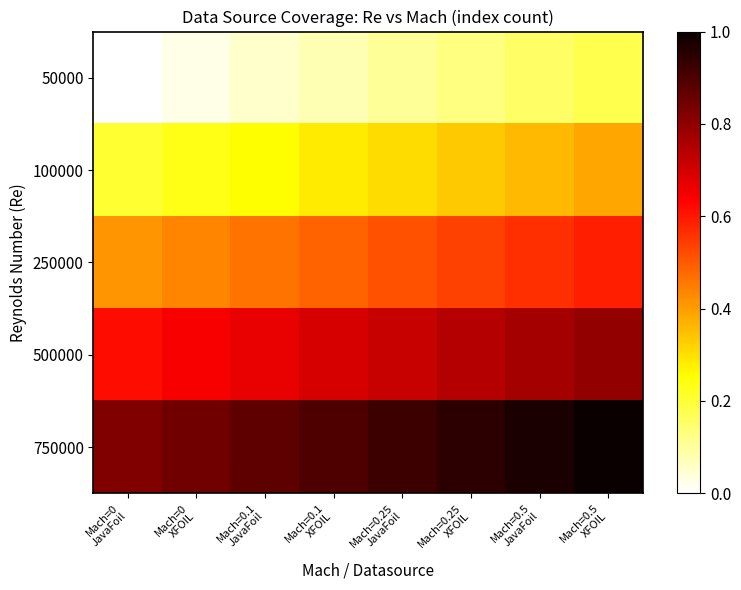

Reading left to right, list all the values displayed in this chart.

50000: Mach=0
JavaFoil=0.0	Mach=0
XFOIL=0.0	Mach=0.1
JavaFoil=0.1	Mach=0.1
XFOIL=0.1	Mach=0.25
JavaFoil=0.1	Mach=0.25
XFOIL=0.1	Mach=0.5
JavaFoil=0.2	Mach=0.5
XFOIL=0.2
100000: Mach=0
JavaFoil=0.2	Mach=0
XFOIL=0.2	Mach=0.1
JavaFoil=0.3	Mach=0.1
XFOIL=0.3	Mach=0.25
JavaFoil=0.3	Mach=0.25
XFOIL=0.3	Mach=0.5
JavaFoil=0.4	Mach=0.5
XFOIL=0.4
250000: Mach=0
JavaFoil=0.4	Mach=0
XFOIL=0.4	Mach=0.1
JavaFoil=0.5	Mach=0.1
XFOIL=0.5	Mach=0.25
JavaFoil=0.5	Mach=0.25
XFOIL=0.5	Mach=0.5
JavaFoil=0.6	Mach=0.5
XFOIL=0.6
500000: Mach=0
JavaFoil=0.6	Mach=0
XFOIL=0.6	Mach=0.1
JavaFoil=0.7	Mach=0.1
XFOIL=0.7	Mach=0.25
JavaFoil=0.7	Mach=0.25
XFOIL=0.7	Mach=0.5
JavaFoil=0.8	Mach=0.5
XFOIL=0.8
750000: Mach=0
JavaFoil=0.8	Mach=0
XFOIL=0.8	Mach=0.1
JavaFoil=0.9	Mach=0.1
XFOIL=0.9	Mach=0.25
JavaFoil=0.9	Mach=0.25
XFOIL=0.9	Mach=0.5
JavaFoil=1.0	Mach=0.5
XFOIL=1.0